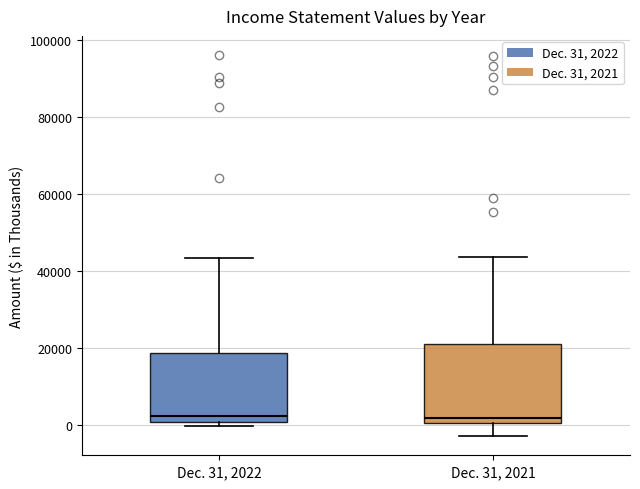

Reading left to right, read every box against the y-axis: the position of its median line, the range the box covers, and the ends of its whiskers. The values are not printed on the chart, so give them approximately, as read against the axis.

Dec. 31, 2022: median 2000, box 0 to 18000, whiskers 0 (just below the box's lower edge) to 44000
Dec. 31, 2021: median 2000, box 0 to 22000, whiskers -2000 to 44000